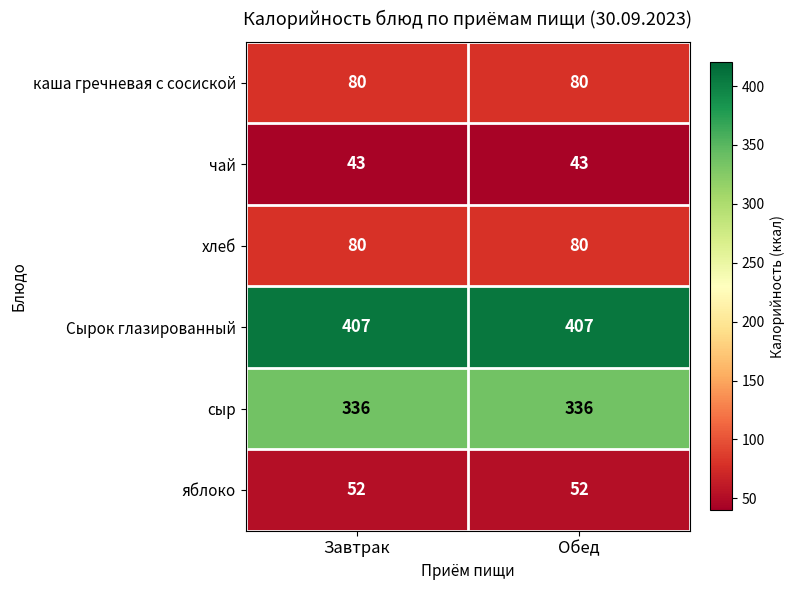

At how many categories does at least one series exceed 93?

2